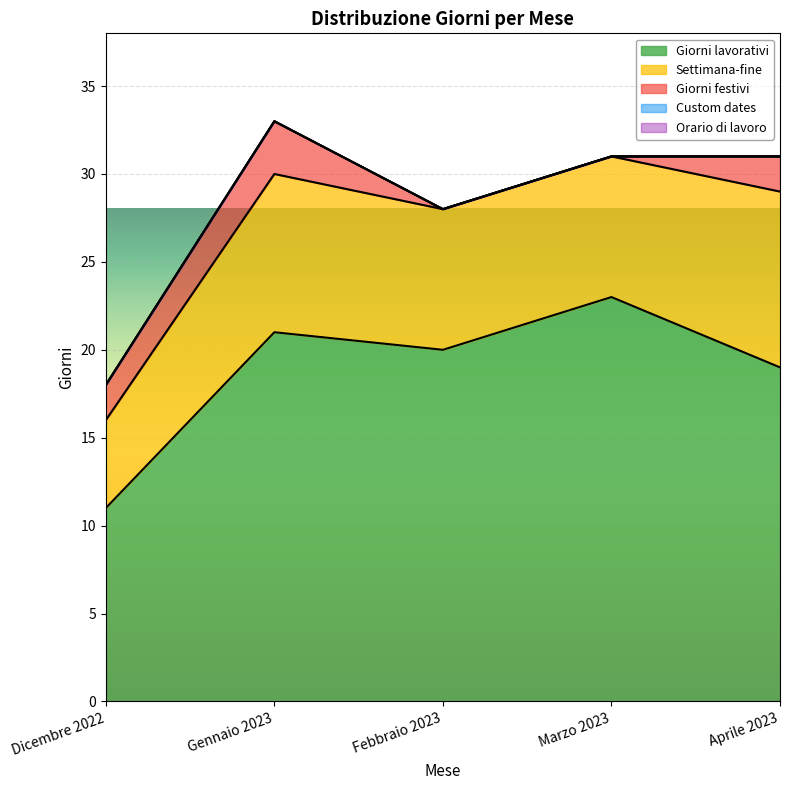

How many data points in Settimana-fine are less than 8?

1